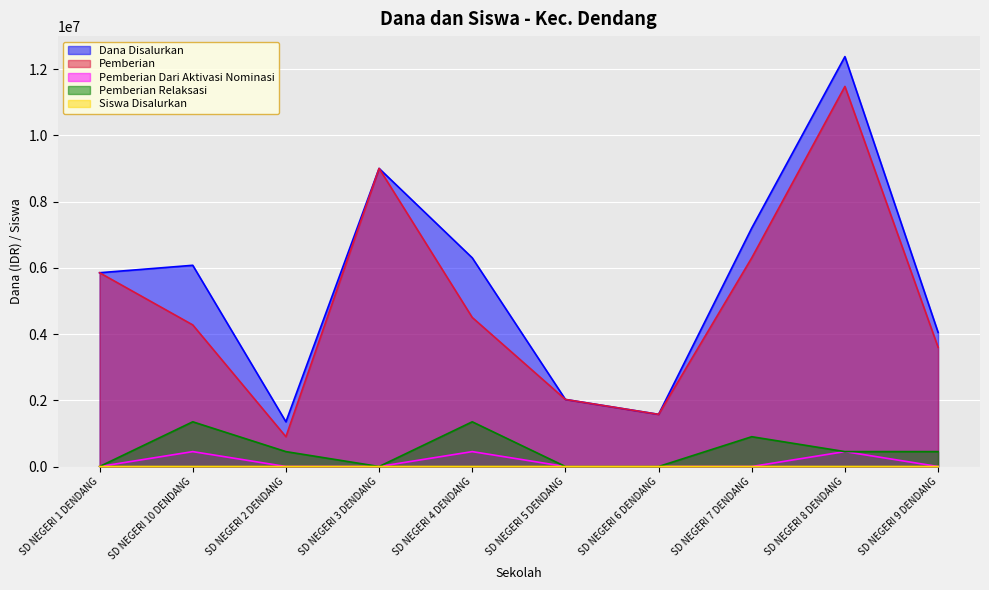

What is the approximate value of Dana Disalurkan at SD NEGERI 4 DENDANG?

6300000